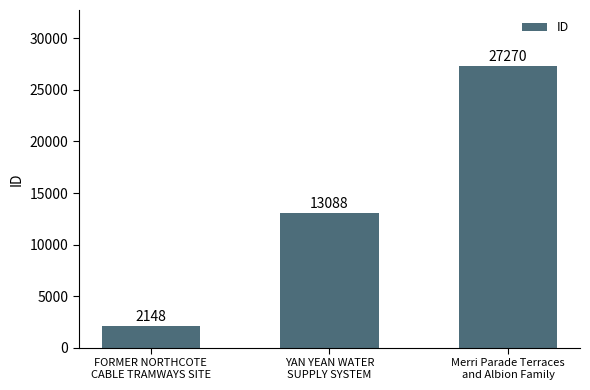

What is the sum of all values?

42506